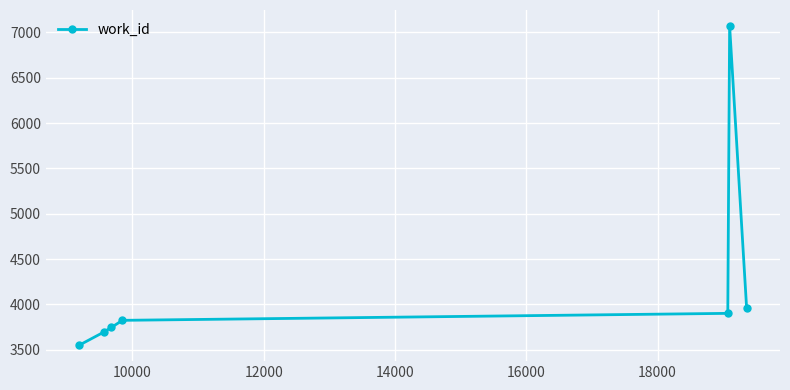

What is the maximum value shown in the chart?

7072